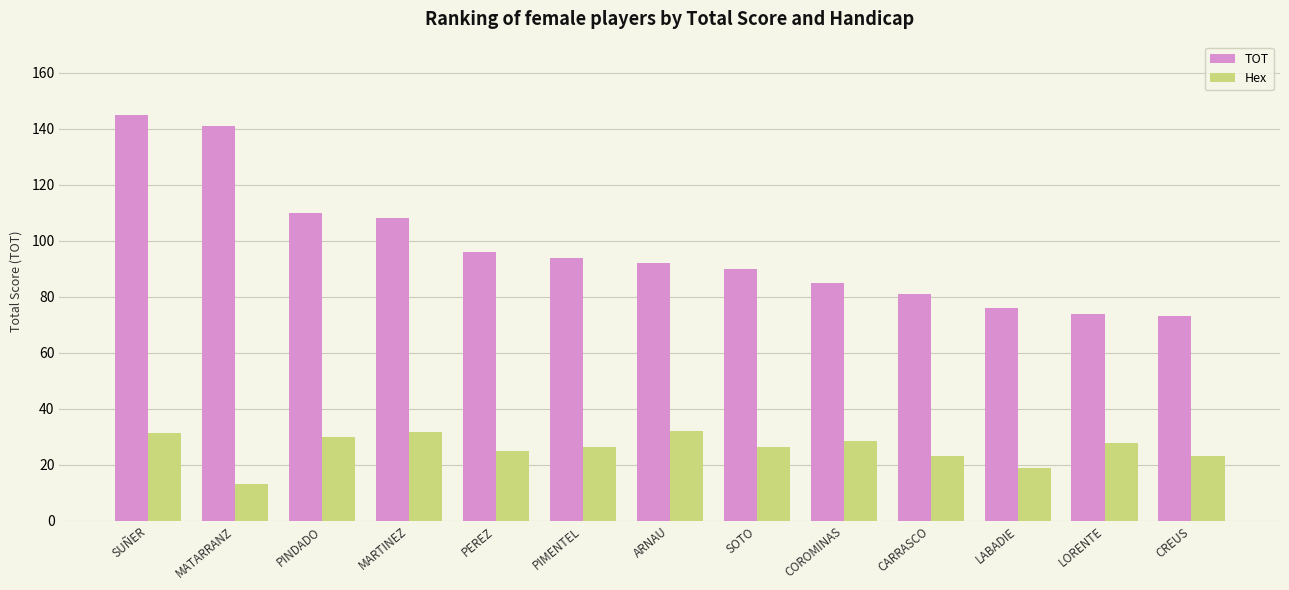

True or false: Hex has a value of 31.6 at MARTINEZ.

True